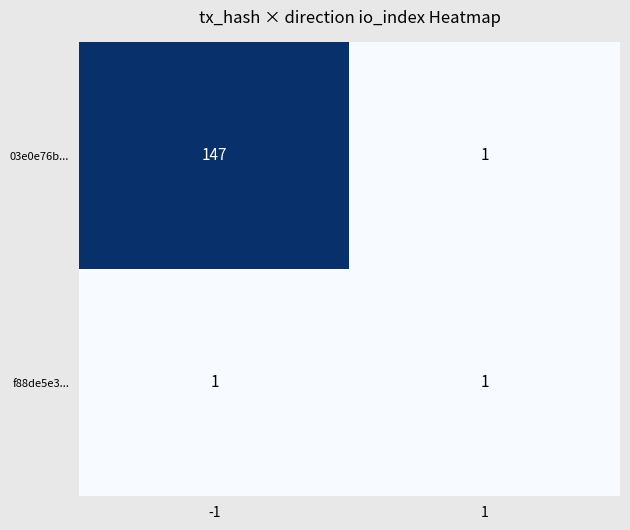

Reading right to left, transcribe all the data shown in this chart.

03e0e76b...: 1=1	-1=147
f88de5e3...: 1=1	-1=1